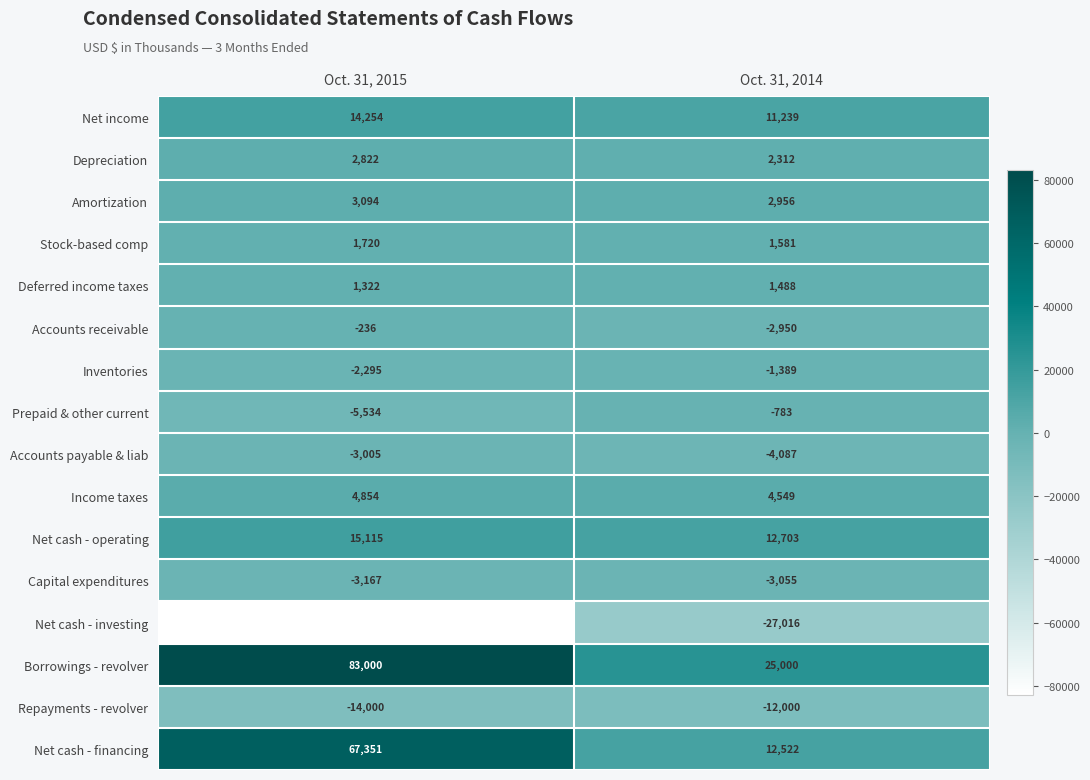

Read the Net income value at Oct. 31, 2015, to the nearest 100.

14300